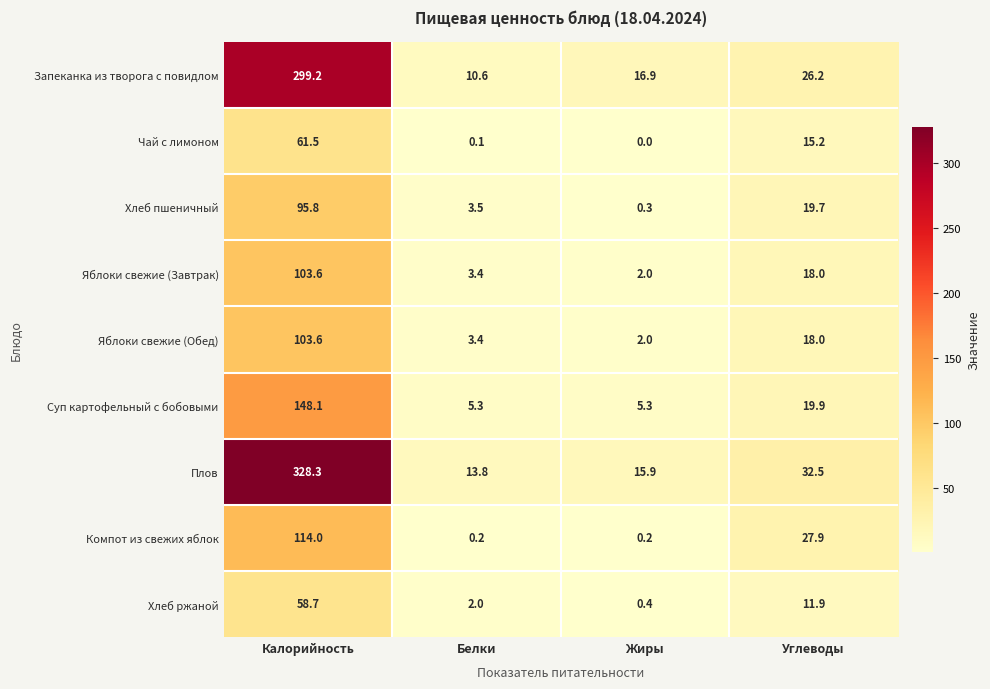

What is the difference between the highest and lowest values at Белки?

13.7